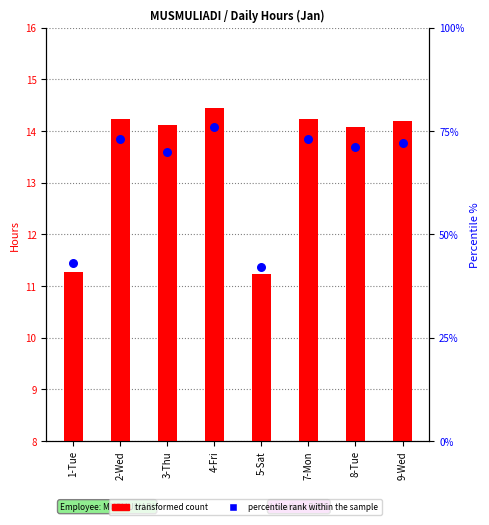

What is the total value across all series at 8-Tue?

85.1